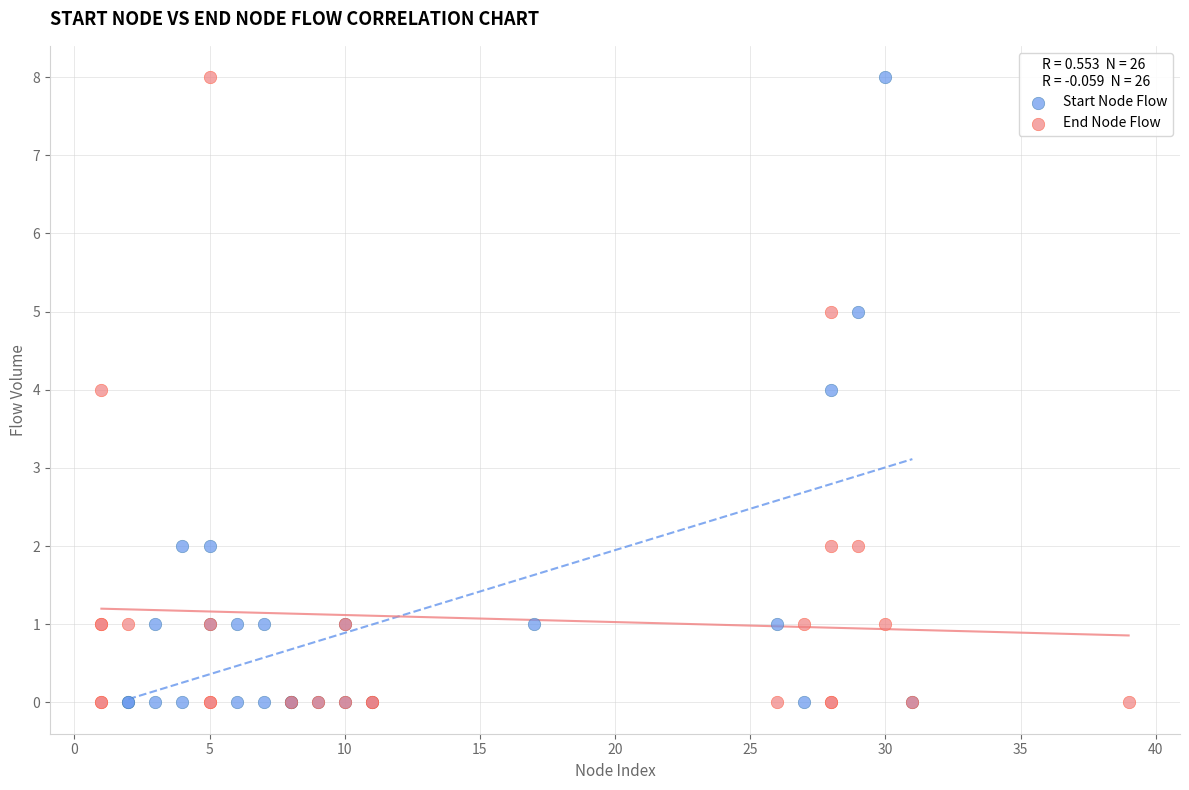

What are all the series names shown in the legend?

Start Node Flow, End Node Flow